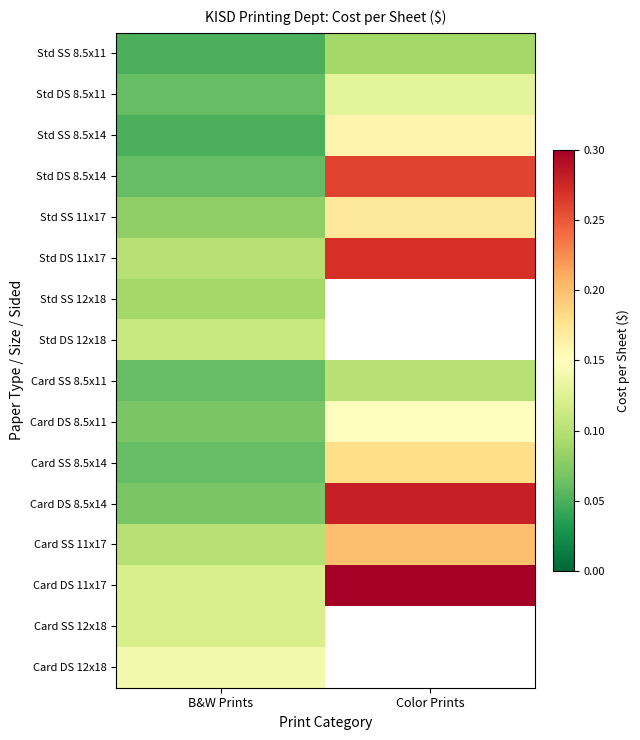

Which has a higher value, Color Prints or B&W Prints?

Color Prints